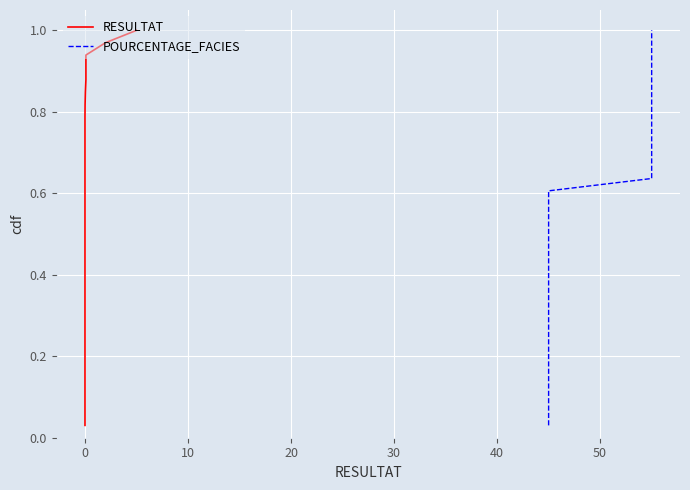

Count the number of categories in the chart.

33